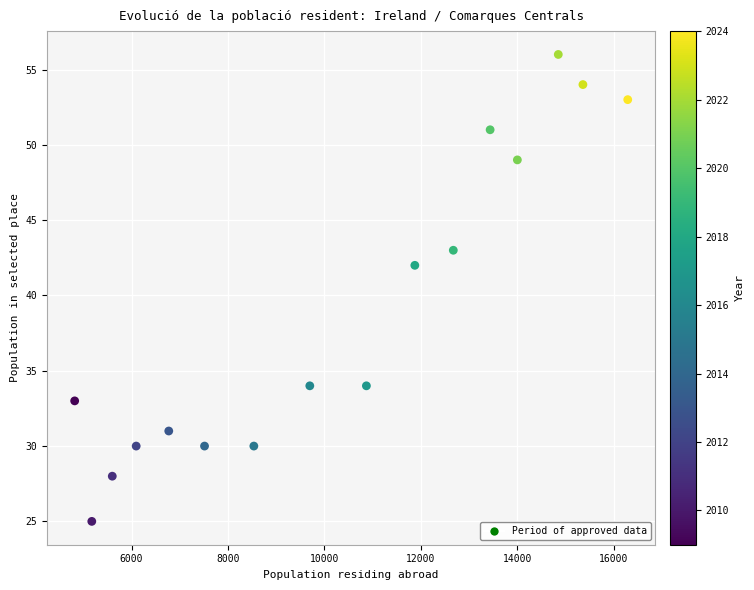

What Y value in the scatter plot is closest to 40?

42